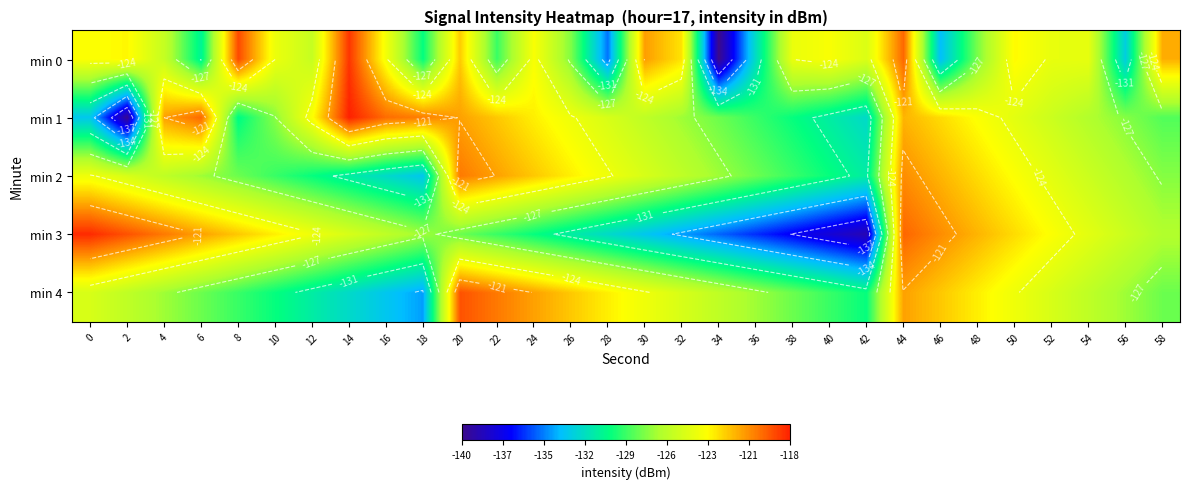

Between 48 and 54, which is larger?

54